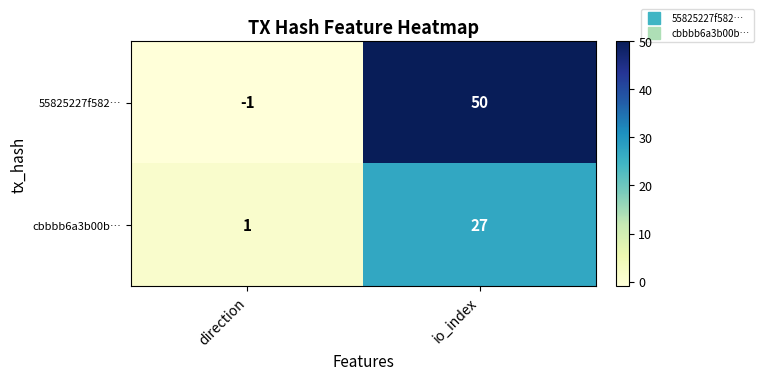

Count the number of data series in this chart.

2